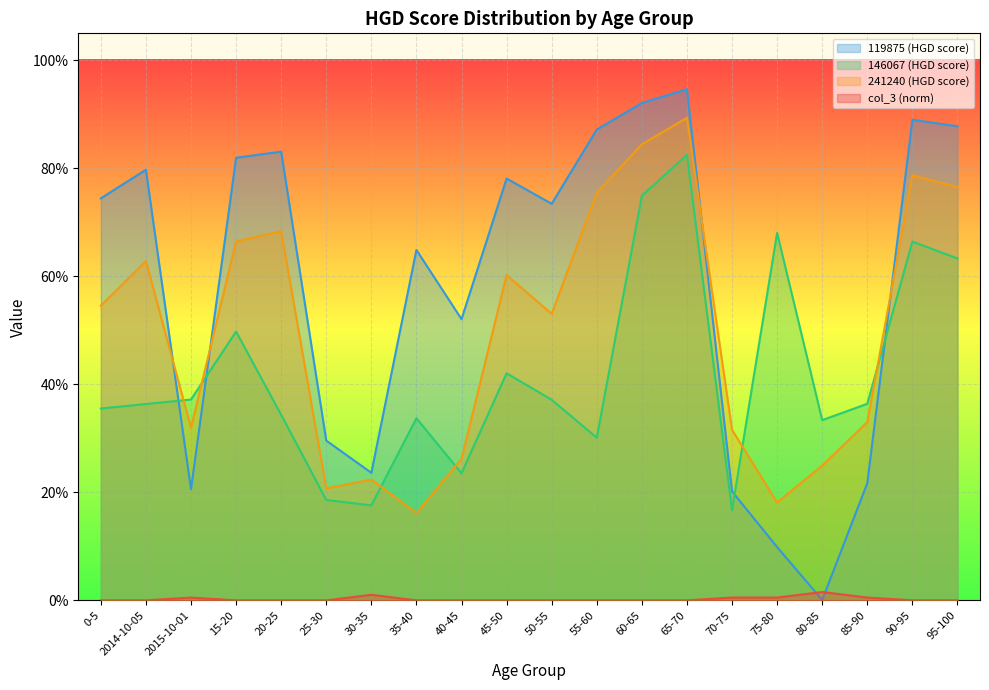

True or false: col_9 has a value of 0.8 at 95-100.

True